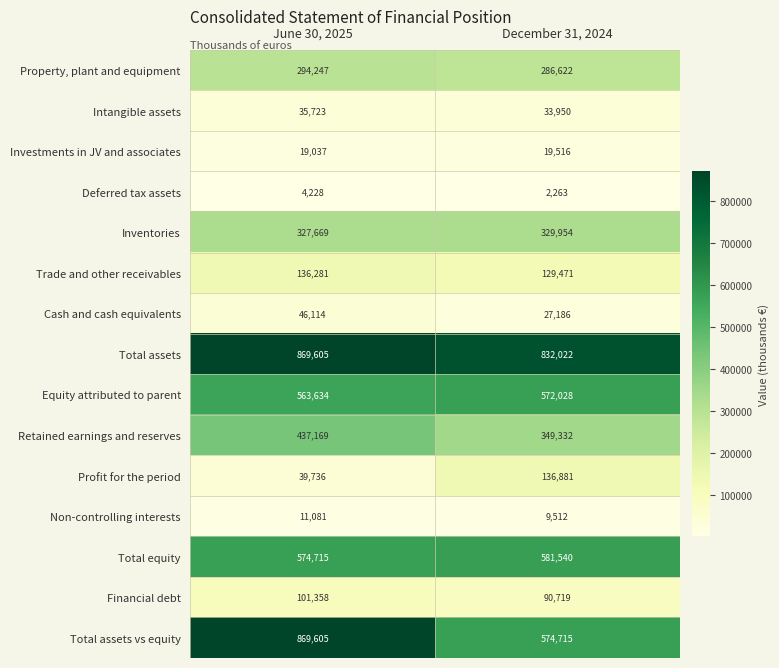

Reading left to right, transcribe all the data shown in this chart.

Property, plant and equipment: 294247	286622
Intangible assets: 35723	33950
Investments in JV and associates: 19037	19516
Deferred tax assets: 4228	2263
Inventories: 327669	329954
Trade and other receivables: 136281	129471
Cash and cash equivalents: 46114	27186
Total assets: 869605	832022
Equity attributed to parent: 563634	572028
Retained earnings and reserves: 437169	349332
Profit for the period: 39736	136881
Non-controlling interests: 11081	9512
Total equity: 574715	581540
Financial debt: 101358	90719
Total assets vs equity: 869605	574715